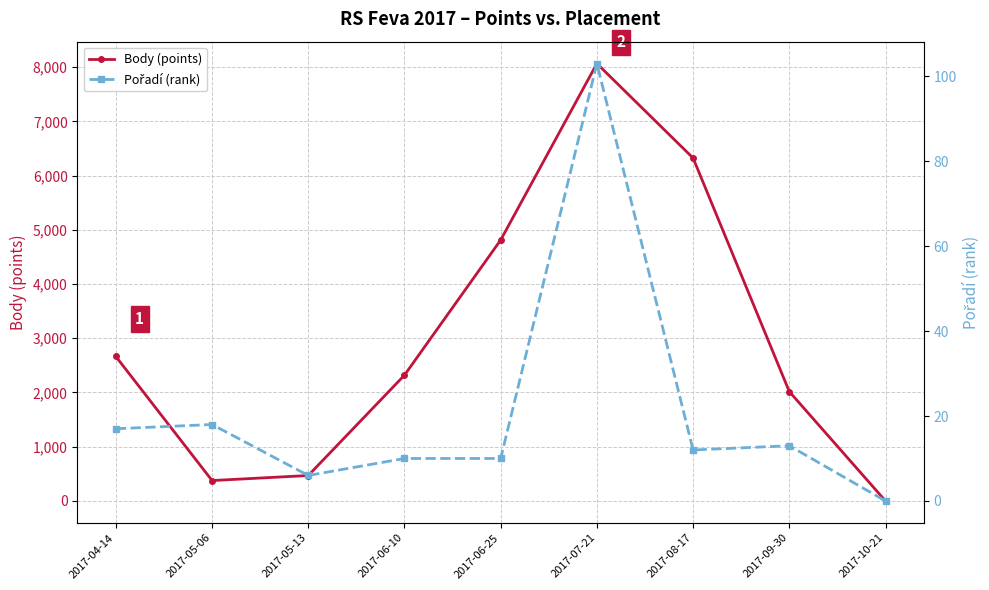

Reading left to right, transcribe all the data shown in this chart.

Body (points): 2017-04-14=2664	2017-05-06=376	2017-05-13=469	2017-06-10=2320	2017-06-25=4812	2017-07-21=8067	2017-08-17=6324	2017-09-30=2017	2017-10-21=0
Pořadí (rank): 2017-04-14=17	2017-05-06=18	2017-05-13=6	2017-06-10=10	2017-06-25=10	2017-07-21=103	2017-08-17=12	2017-09-30=13	2017-10-21=0